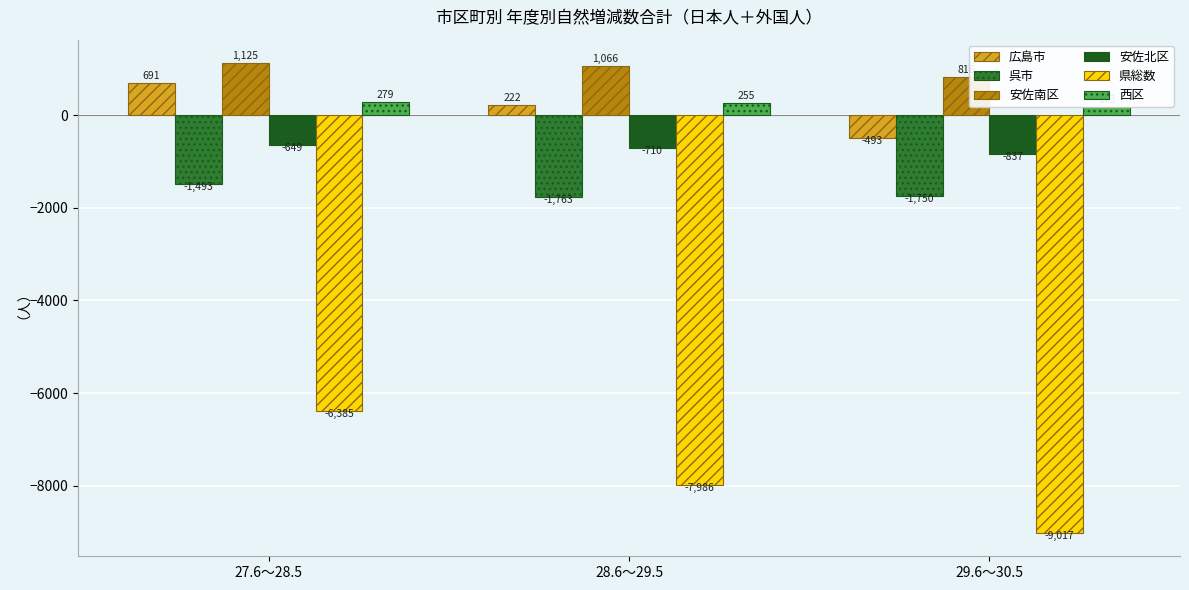

At how many categories does at least one series exceed -3168?

3